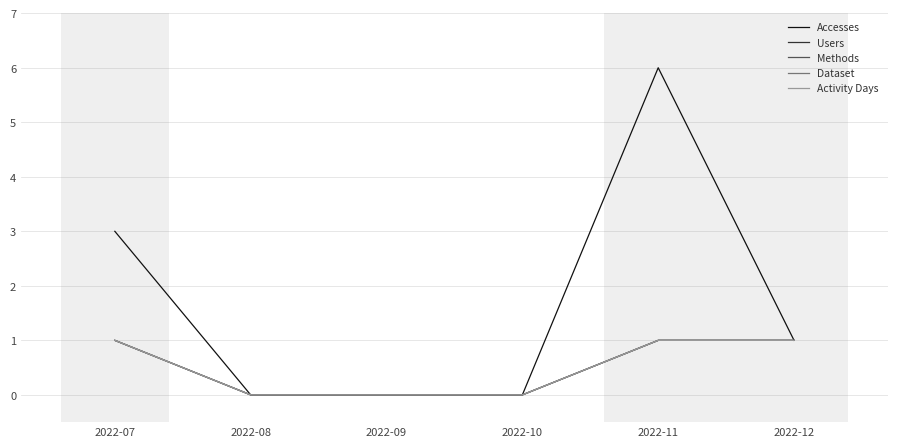

Does the chart display data point markers on the line(s)?

No